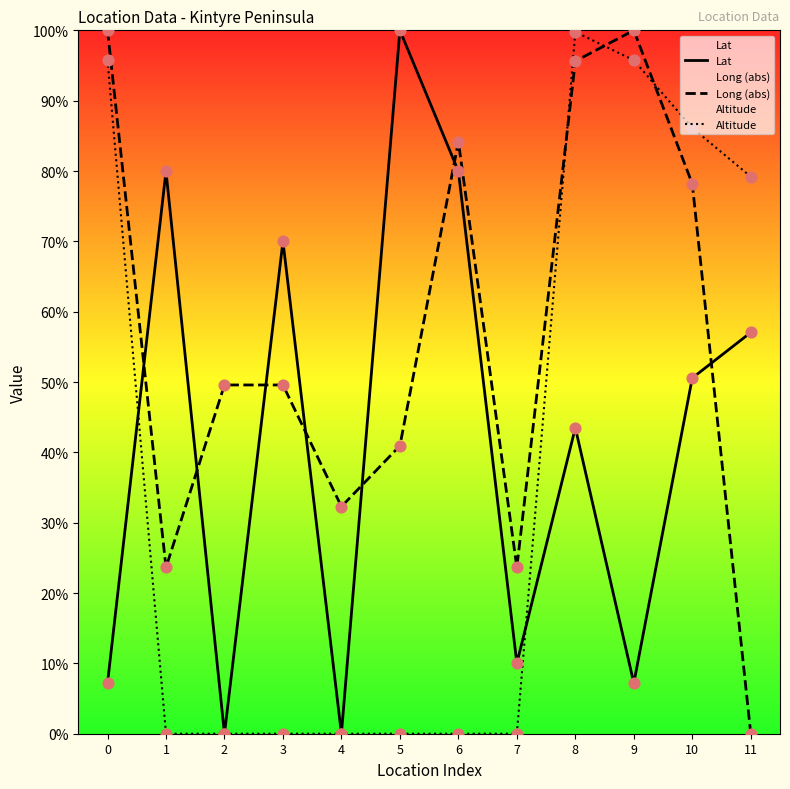

Which series has the largest total across all categories?

Long (abs)